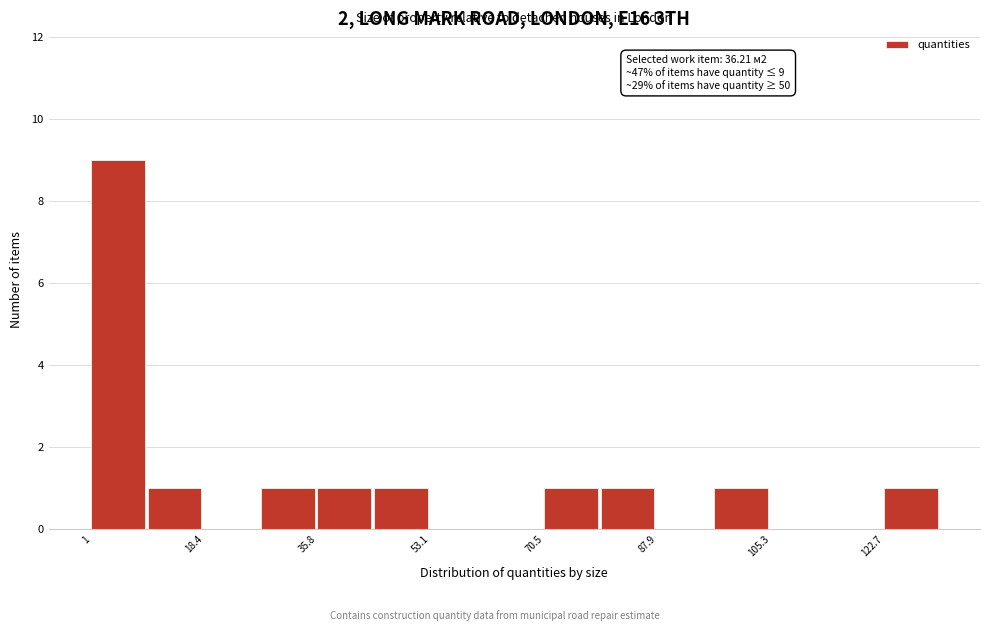

Over which range of the x-axis is the bar tallest?

2 to 10